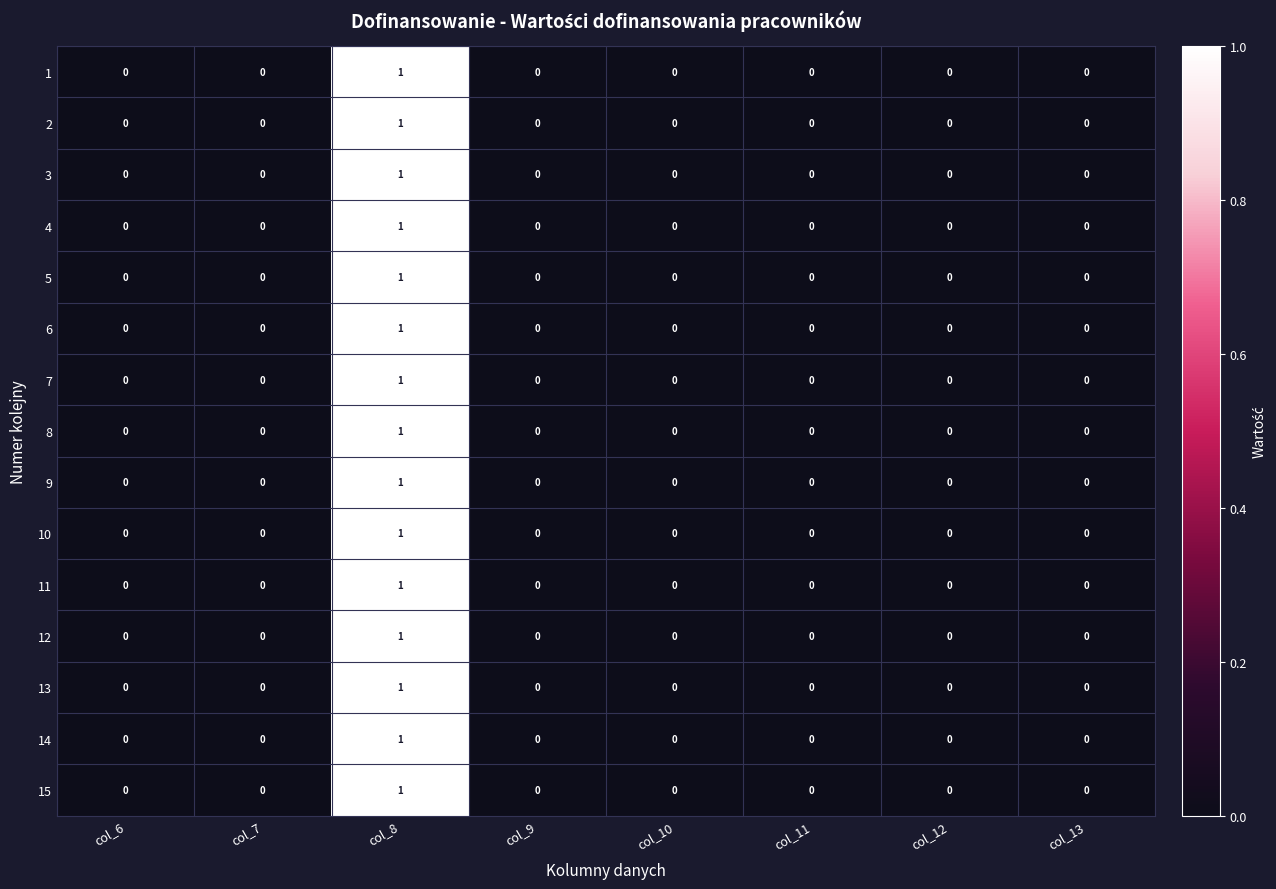

True or false: 7 has a value of 0 at col_13.

True